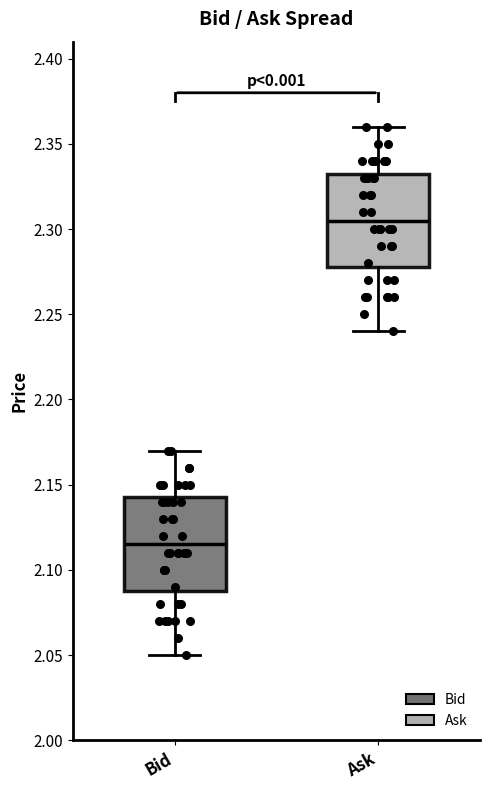

Where is the upper edge of the box for Ask on the y-axis? The values are not printed on the chart, so give them approximately, as read against the axis.

2.335